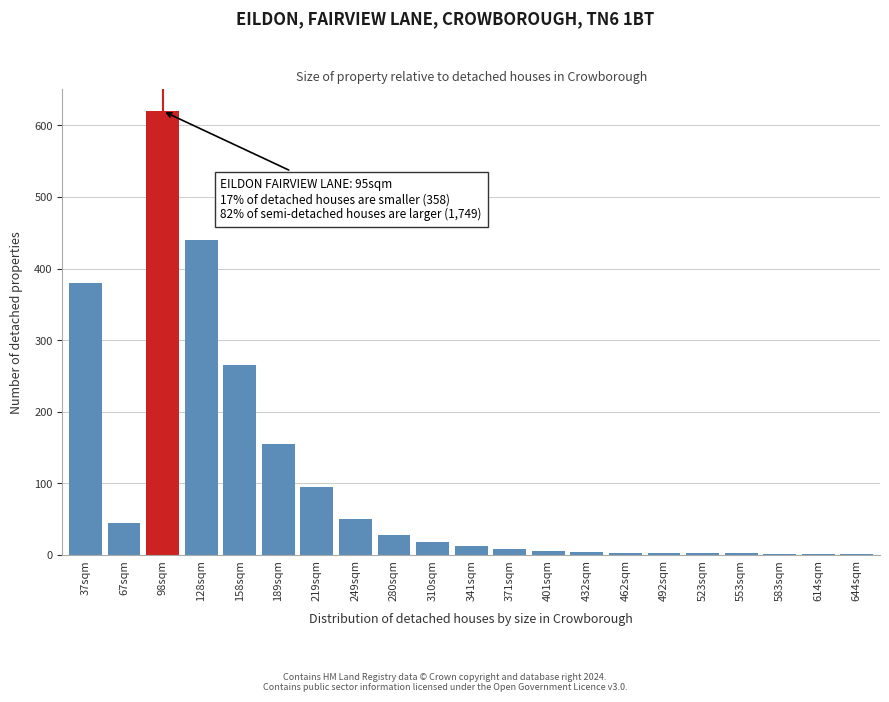

What is the sum of all values?

2138